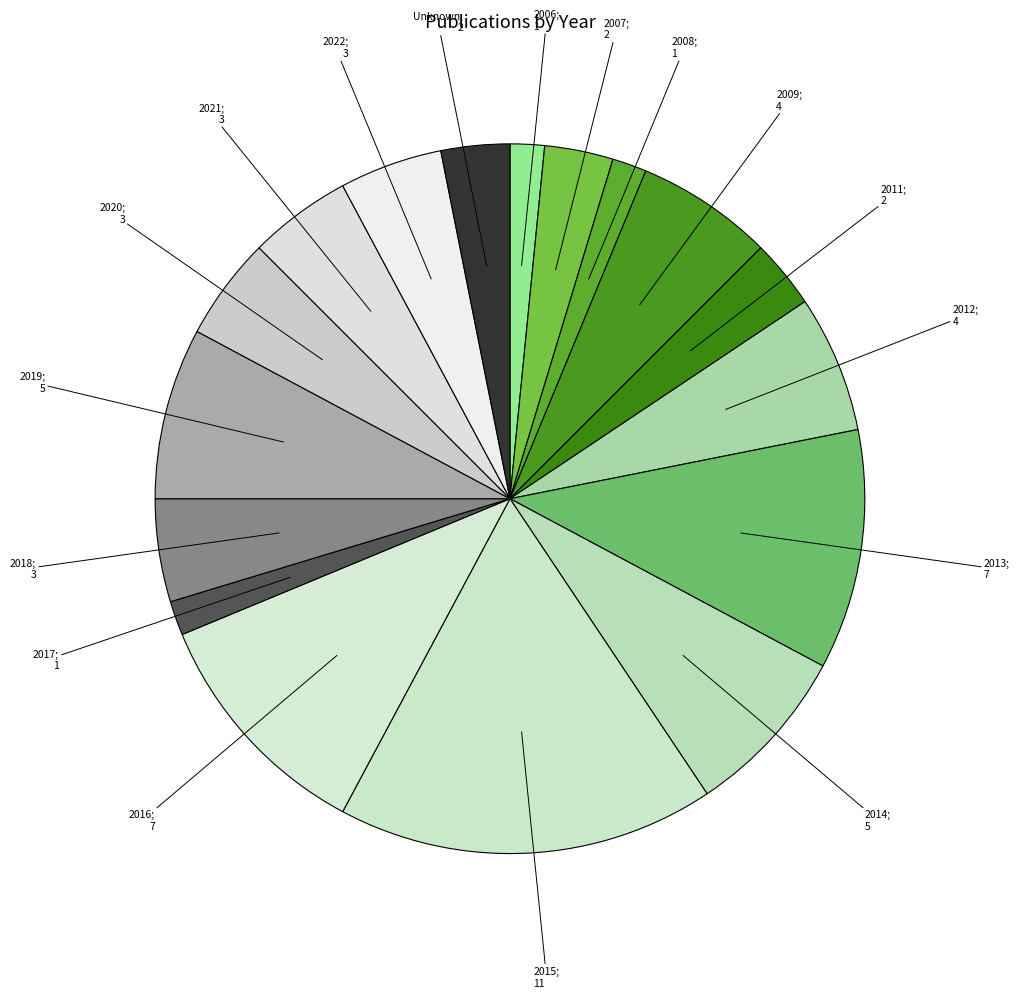

How many slices are in this pie chart?

17